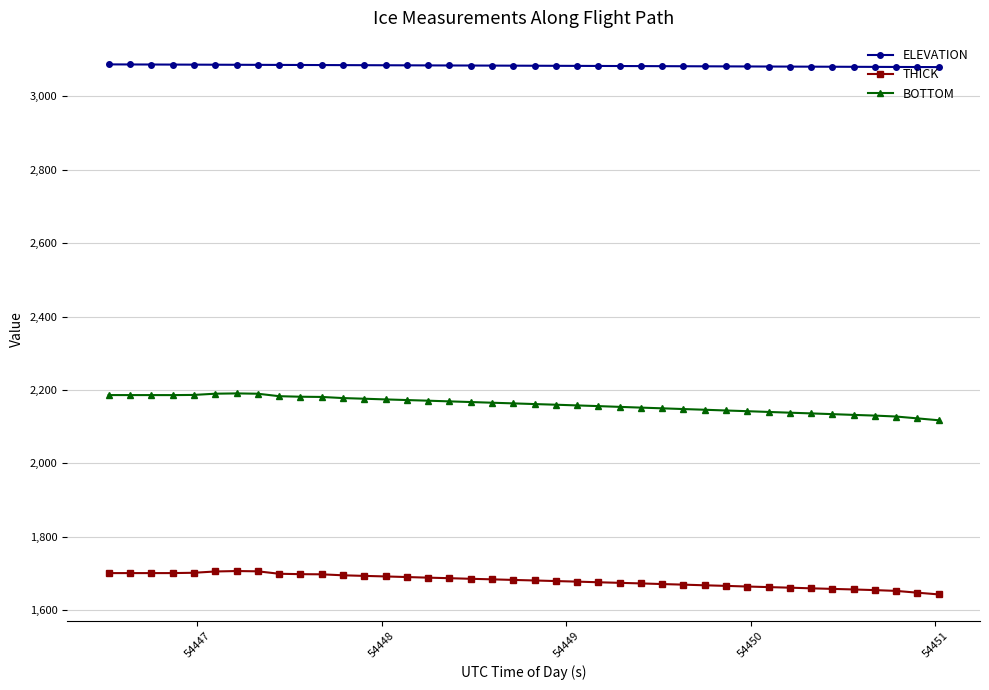

True or false: THICK and ELEVATION cross at least once.

False